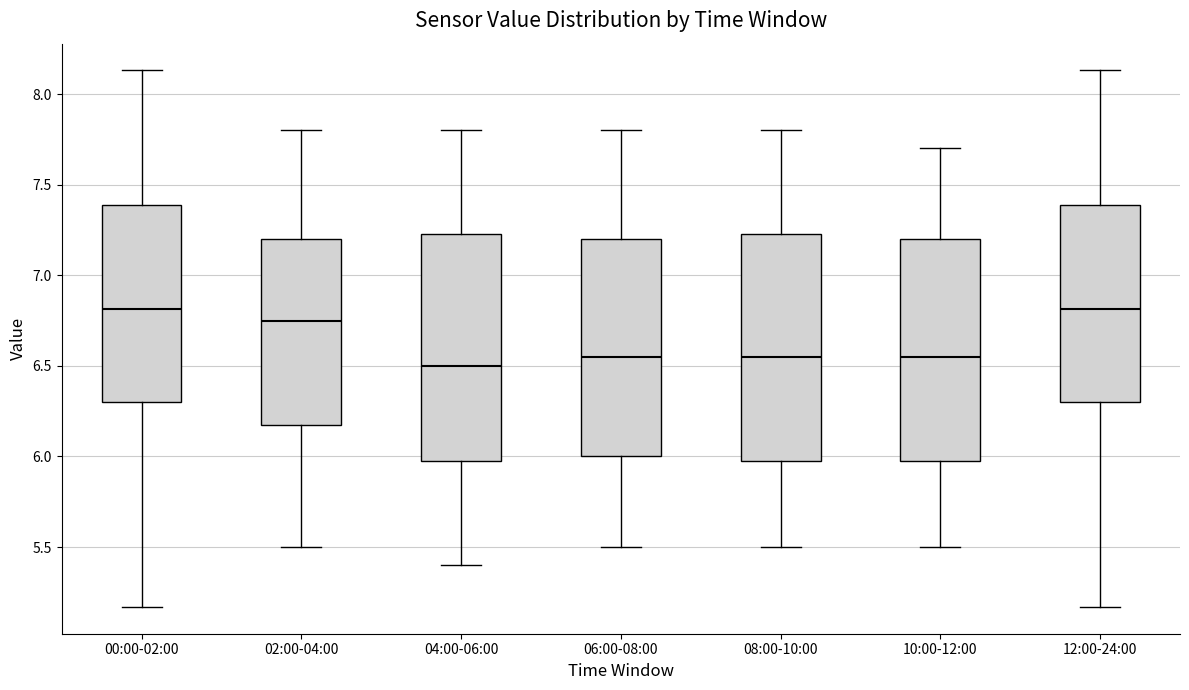

Reading left to right, transcribe this box plot: for each box, give where its median line is, the range the box spans, and where its two whiskers end, as read against the y-axis. The values are not printed on the chart, so give them approximately, as read against the axis.

00:00-02:00: median 6.80, box 6.30 to 7.40, whiskers 5.15 to 8.15
02:00-04:00: median 6.75, box 6.20 to 7.20, whiskers 5.50 to 7.80
04:00-06:00: median 6.50, box 6.00 to 7.25, whiskers 5.40 to 7.80
06:00-08:00: median 6.55, box 6.00 to 7.20, whiskers 5.50 to 7.80
08:00-10:00: median 6.55, box 6.00 to 7.25, whiskers 5.50 to 7.80
10:00-12:00: median 6.55, box 6.00 to 7.20, whiskers 5.50 to 7.70
12:00-24:00: median 6.80, box 6.30 to 7.40, whiskers 5.15 to 8.15